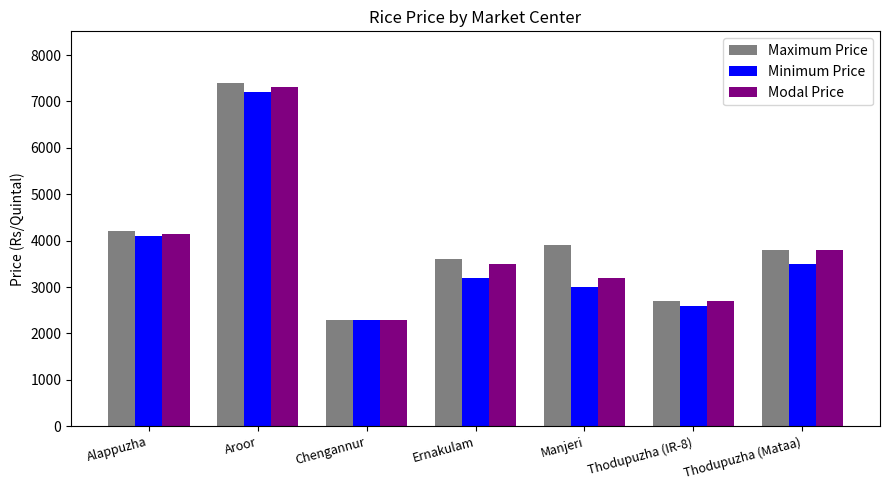

What are all the series names shown in the legend?

Maximum Price, Minimum Price, Modal Price